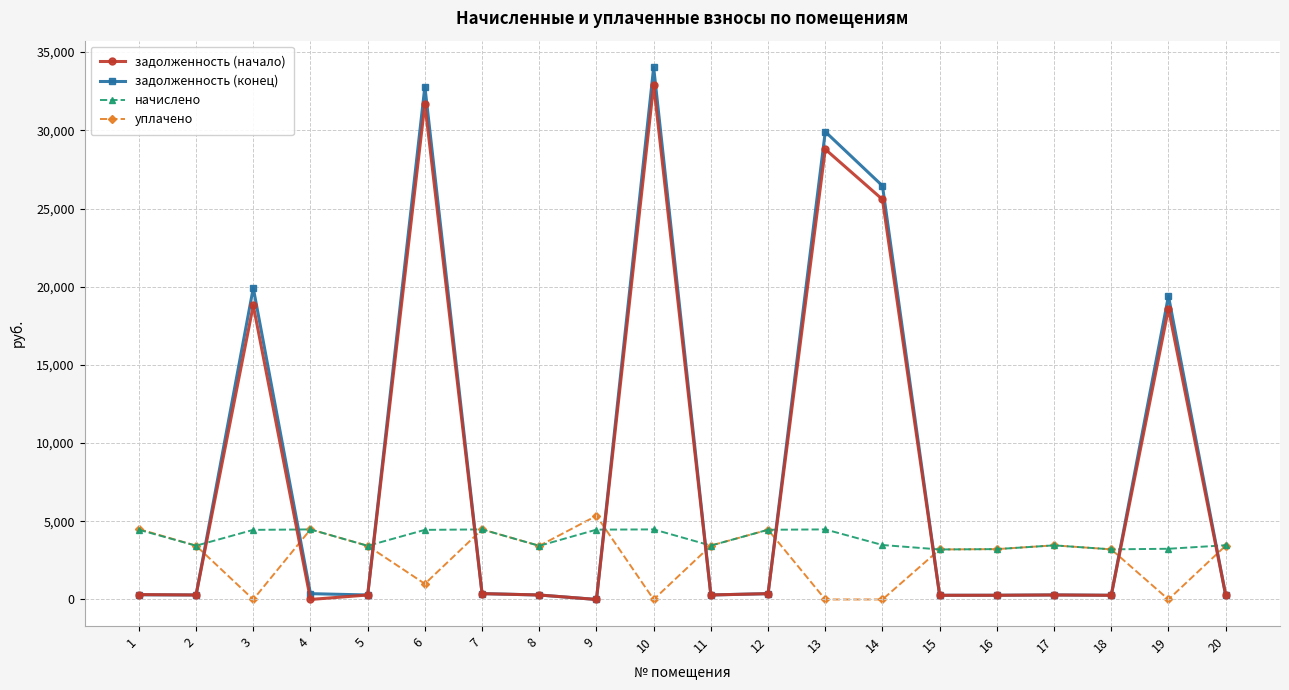

True or false: задолженность (начало) and уплачено cross at least once.

True